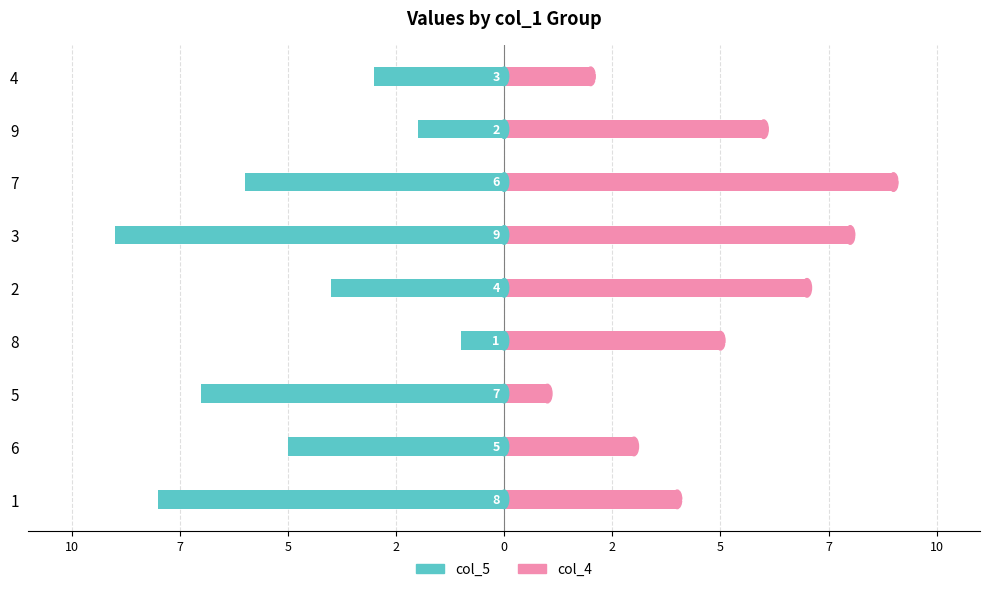

Is it true that col_4 equals 0 at 5?

False